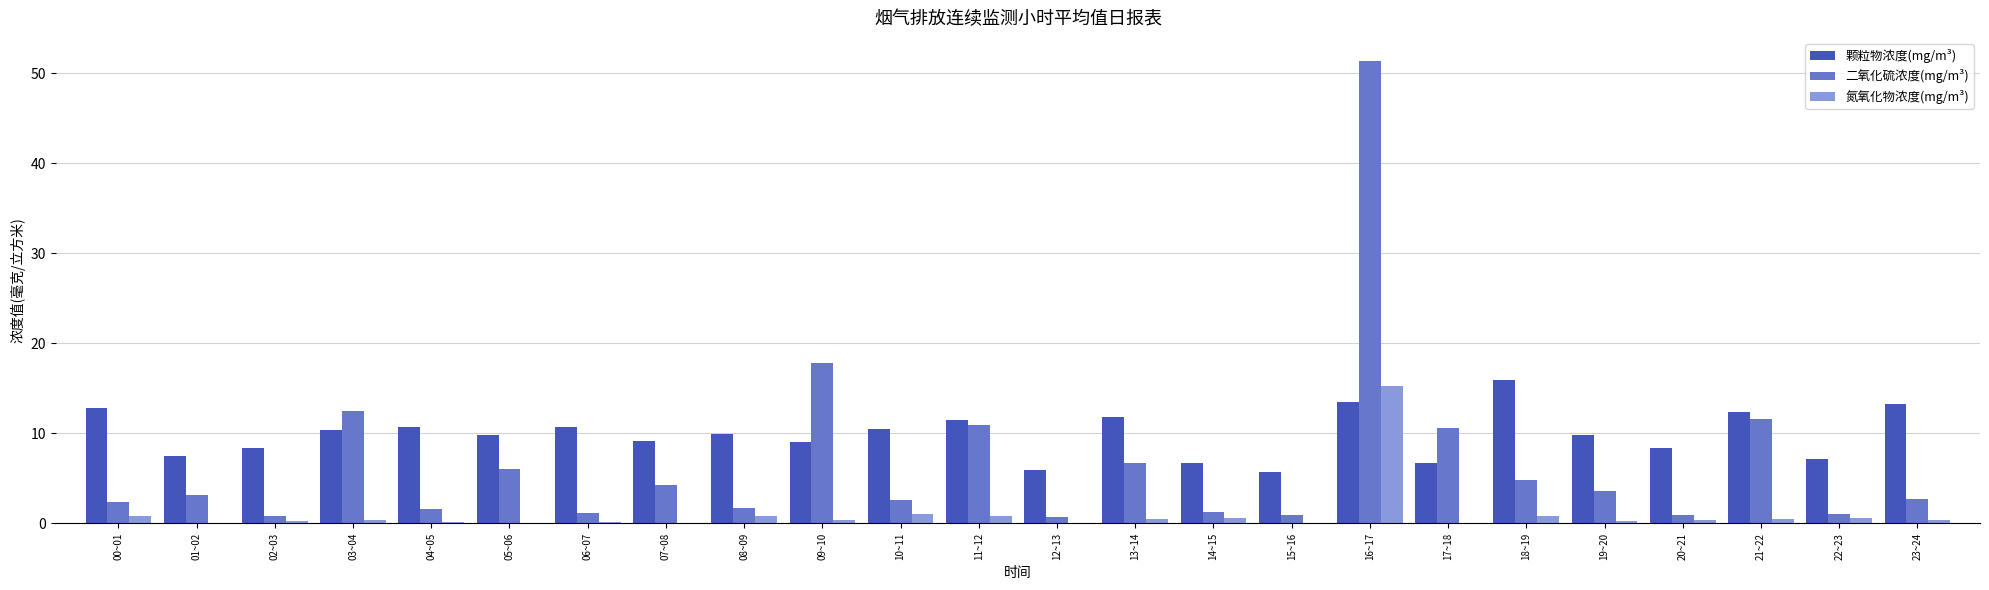

What is the total value across all series at 17~18?

17.4